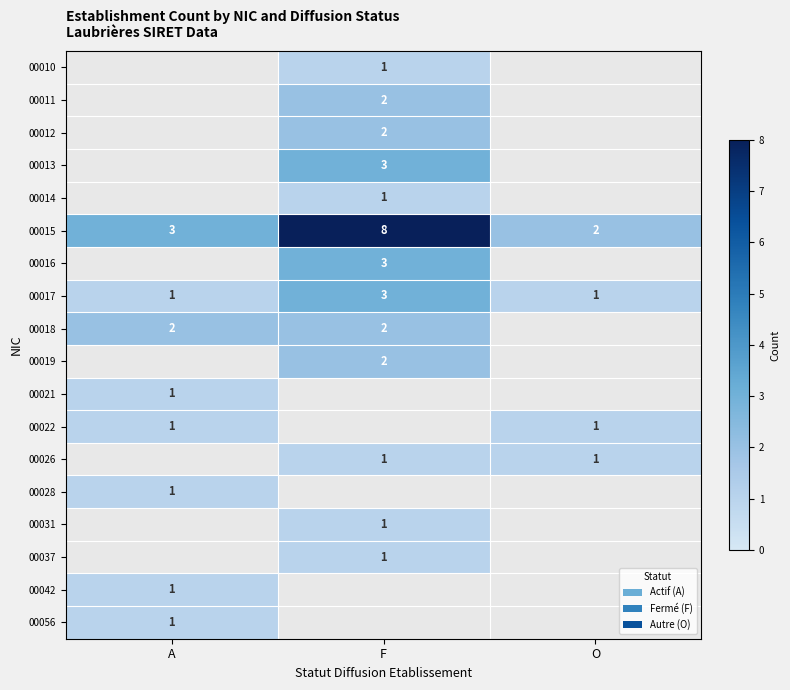

The 00022 series shows 2 at A. True or false?

False